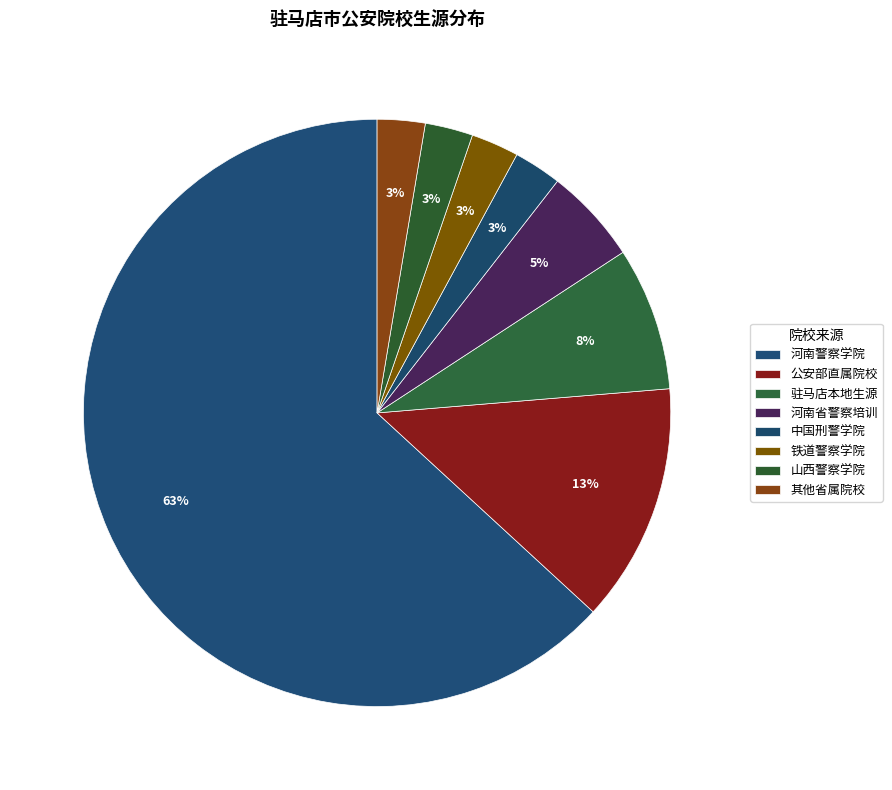

How many slices are in this pie chart?

8